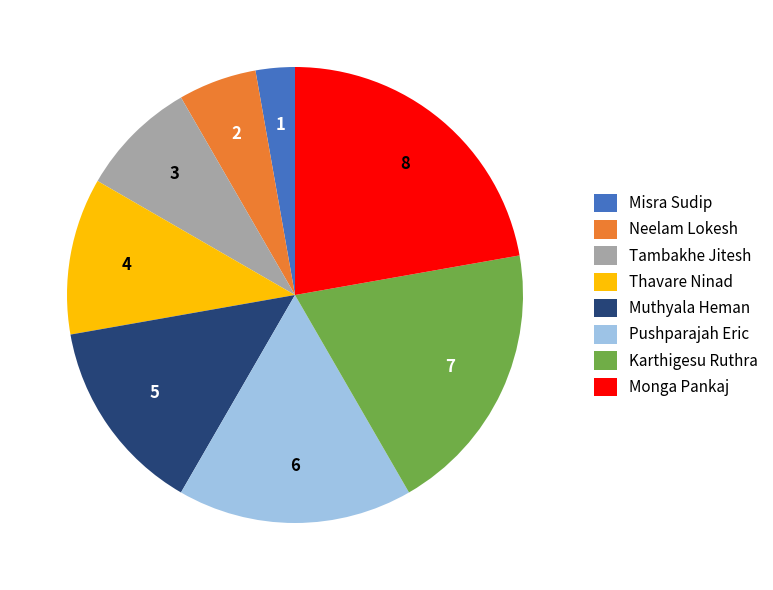

Which slice is the smallest?

Misra Sudip